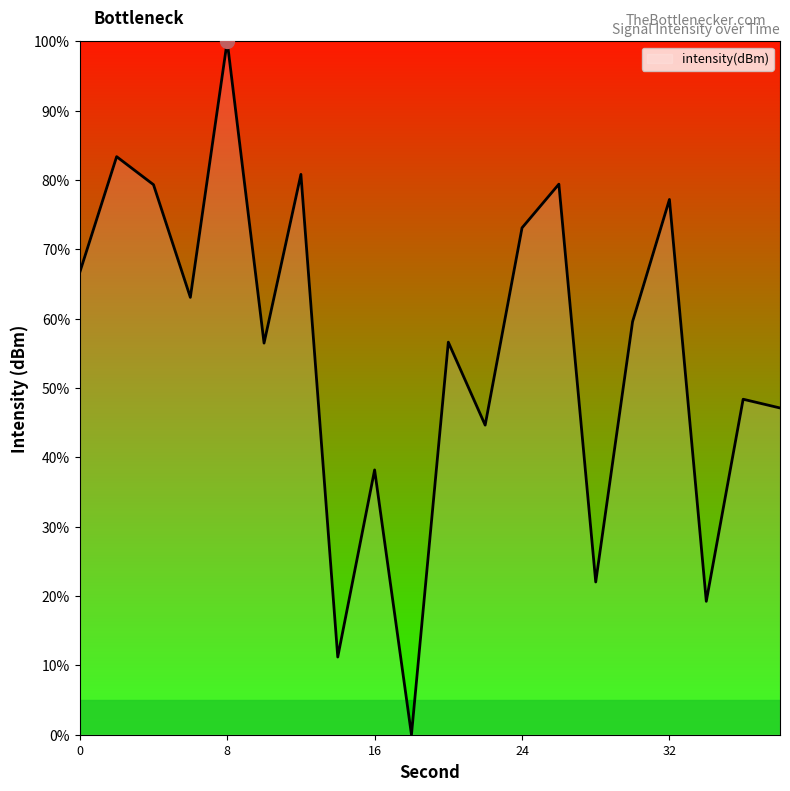

What is the greatest value displayed?

100.0